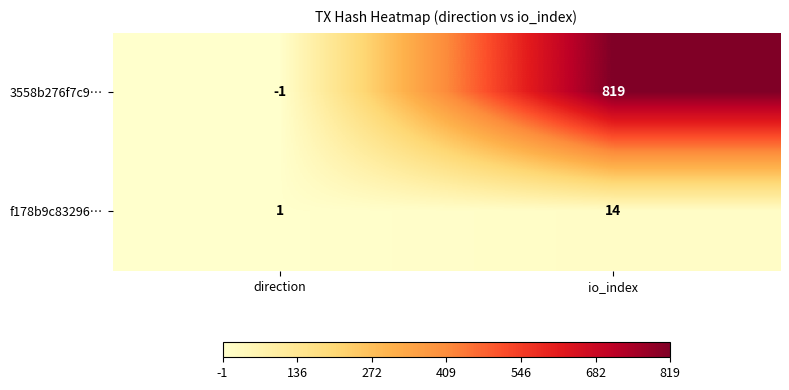

Rank the series at io_index from lowest to highest value.

f178b9c83296…, 3558b276f7c9…